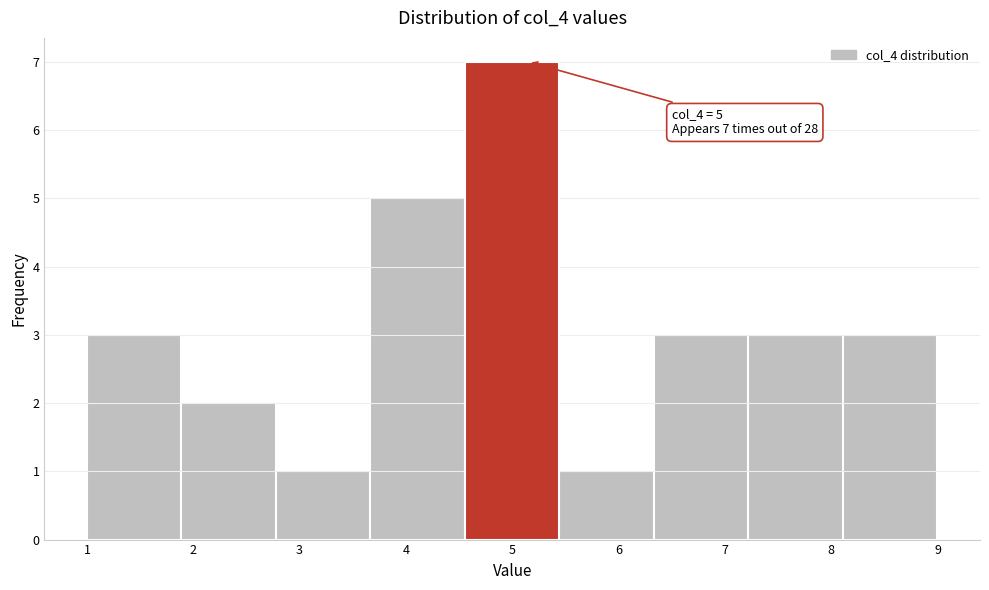

Over which range of the x-axis is the bar tallest?

4.6 to 5.4